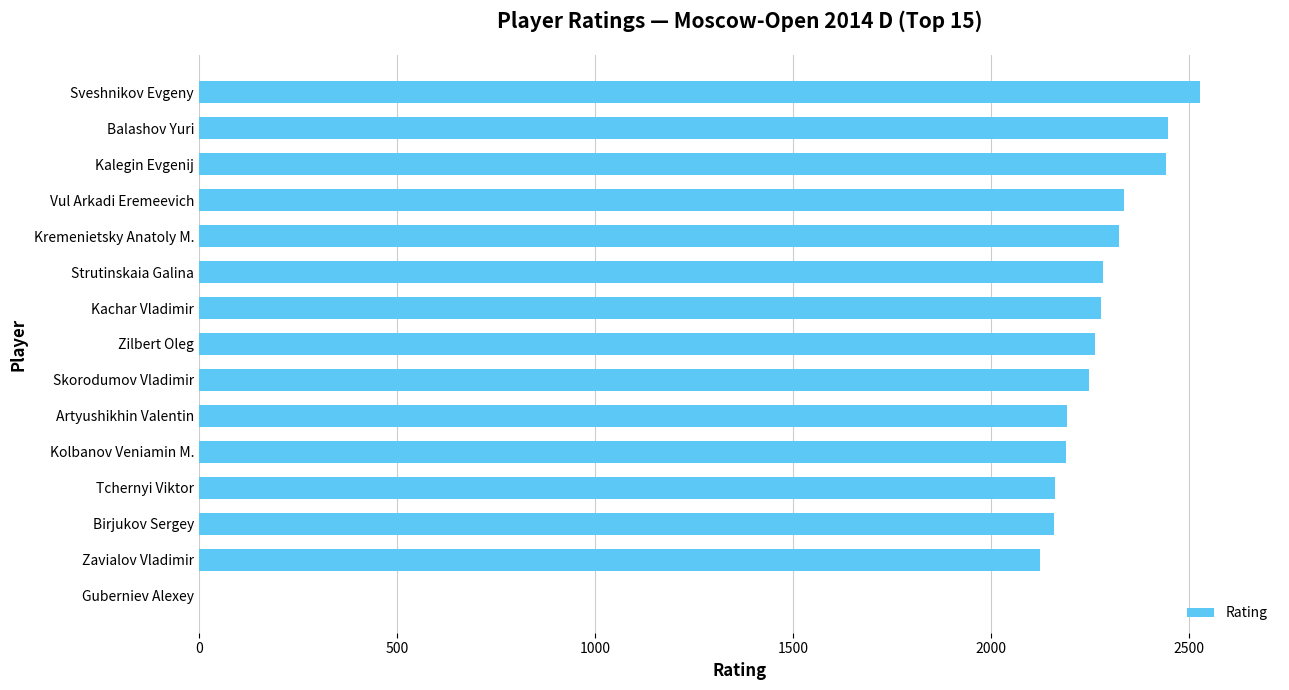

What is the sum of the values at Zavialov Vladimir and Birjukov Sergey?

4282